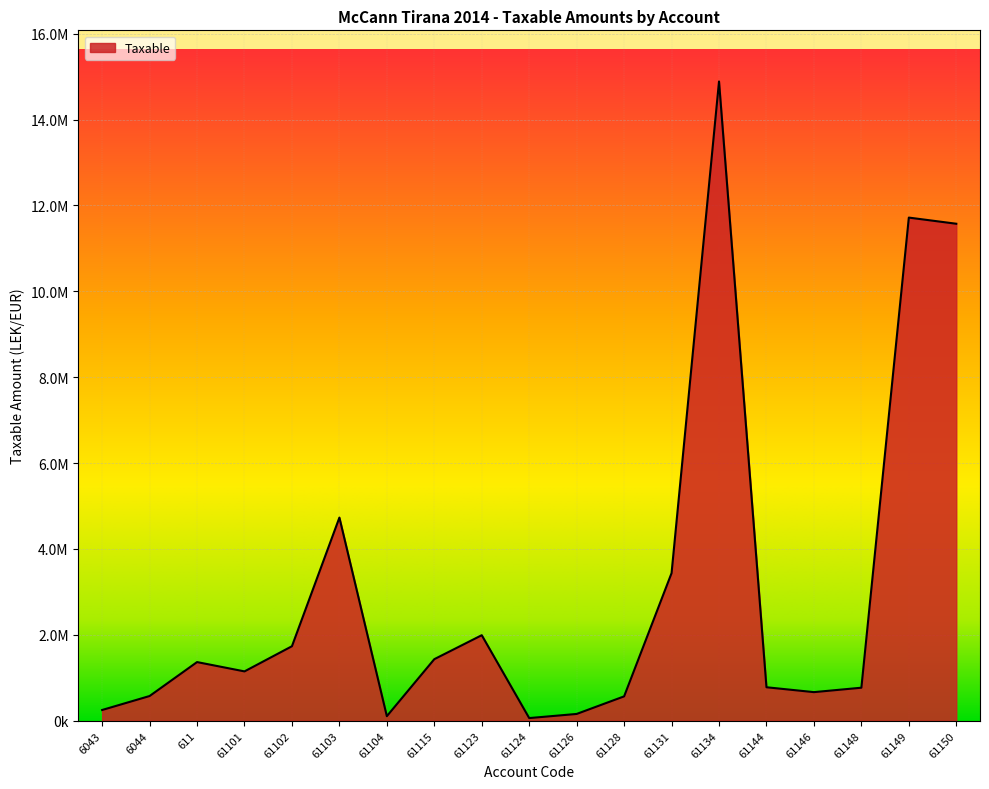

Does the chart have visible grid lines?

Yes